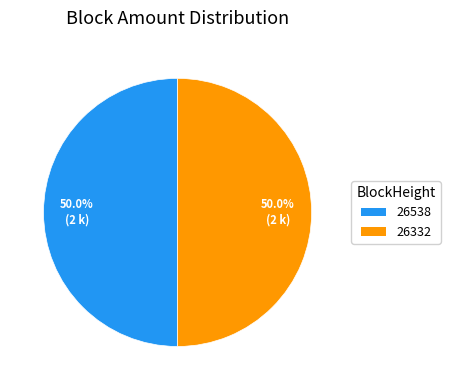

To the nearest percent, what portion does 26332 represent?

50%